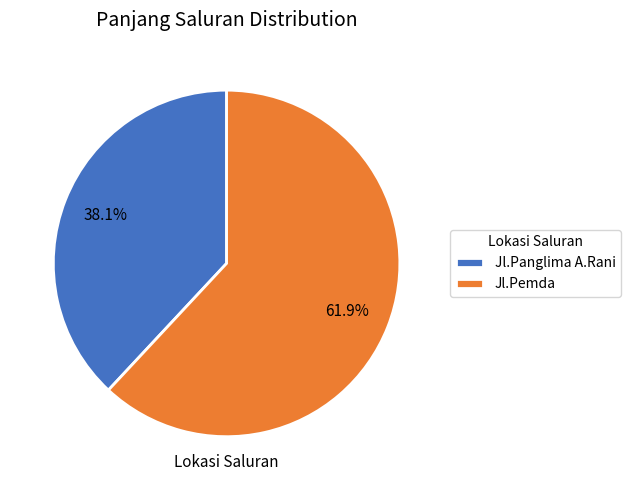

How many slices are in this pie chart?

2